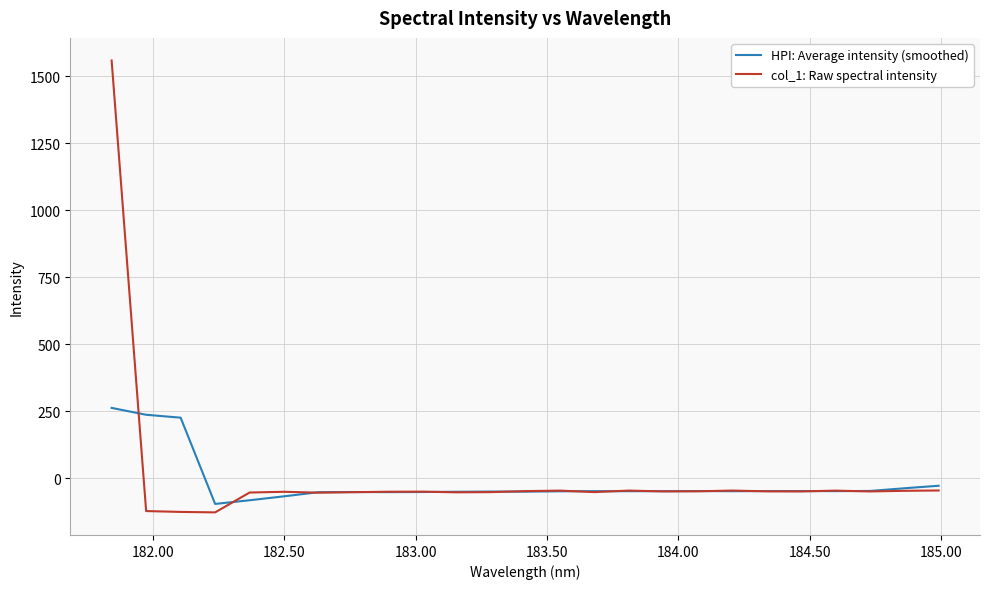

Which series has the largest range (max minus min)?

col_1: Raw spectral intensity